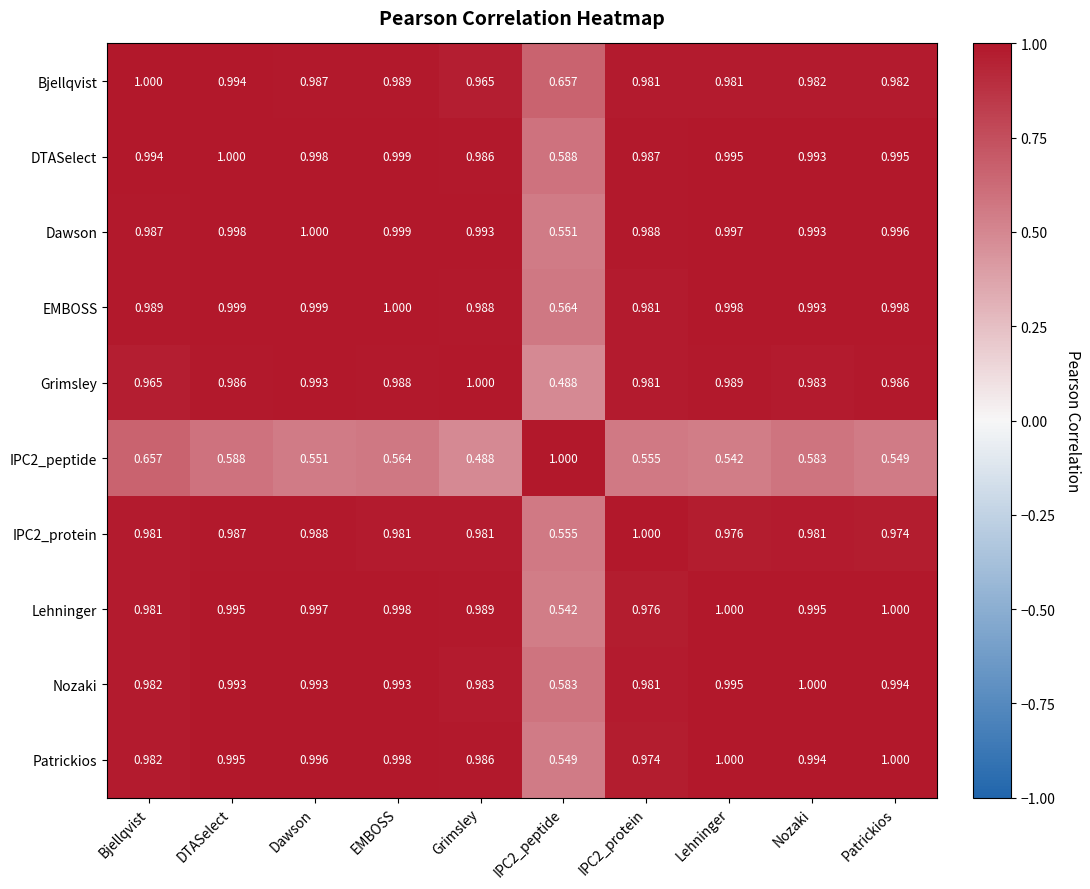

At which label does DTASelect reach its peak?

DTASelect